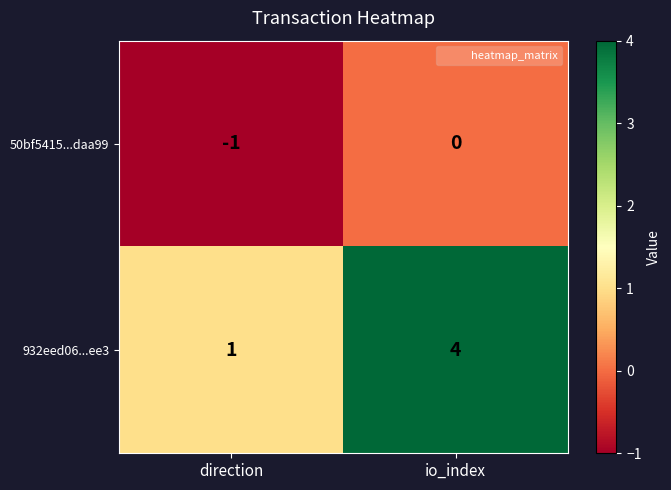

At which label is 932eed06...ee3 closest to 2?

direction